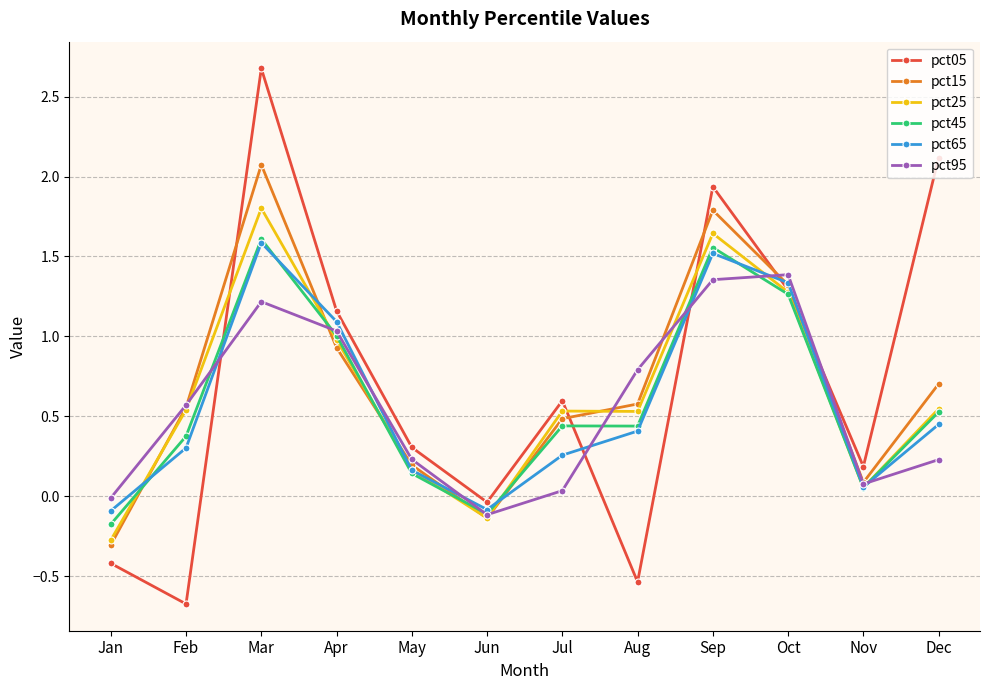

Which series changed the most between Apr and Oct?

pct15